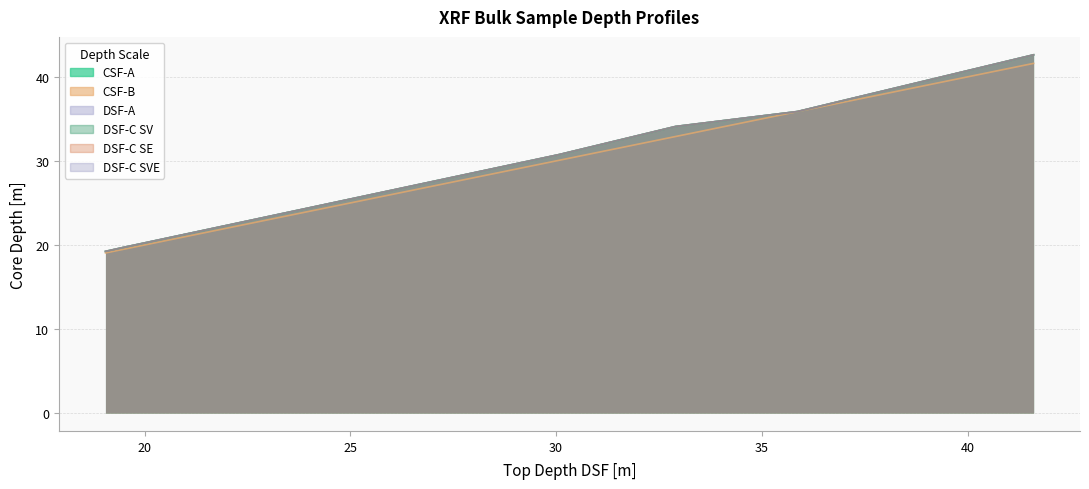

At which label is DSF-C SE closest to 30?

30.075